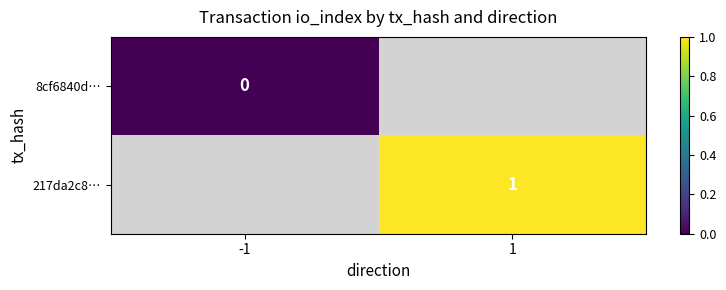

At how many categories does at least one series exceed 0?

1